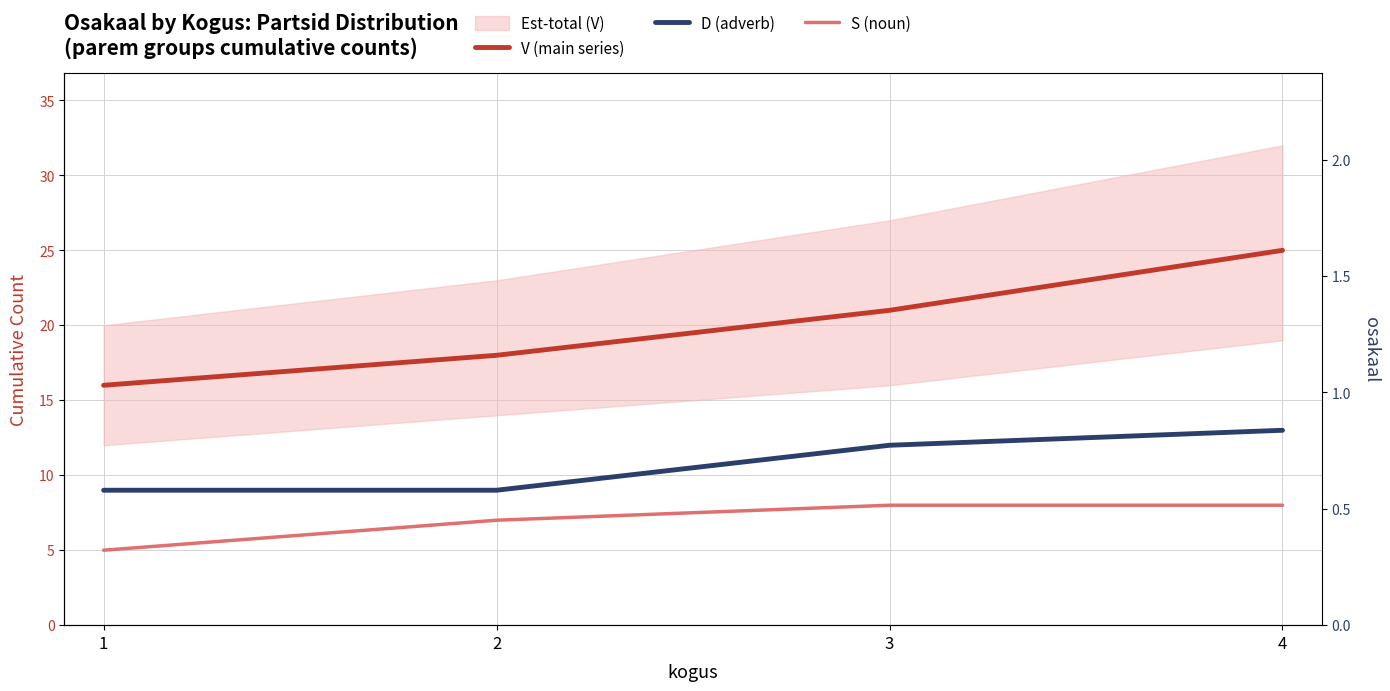

What is the difference between the maximum and second lowest values in the D (adverb) series?

4